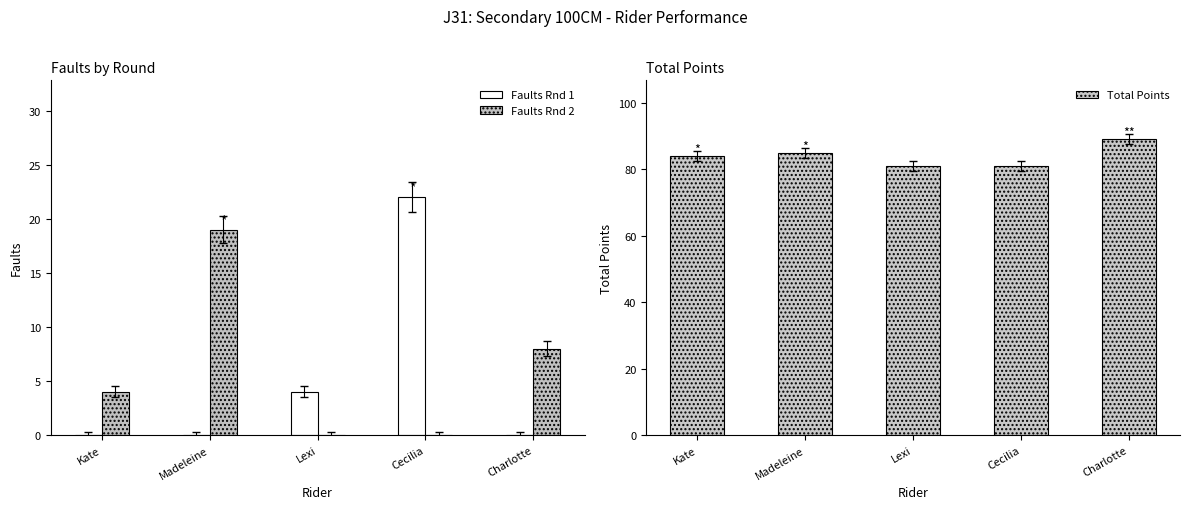

At which category does the chart reach its minimum across all series?

Kate